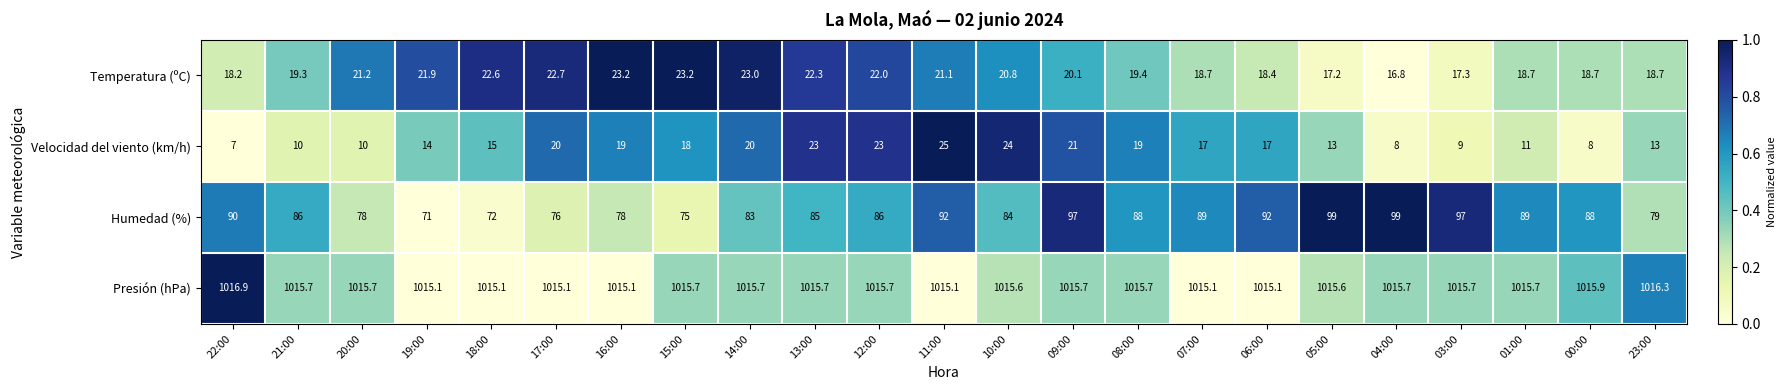

What is the average value of the Temperatura (ºC) series?

20.2